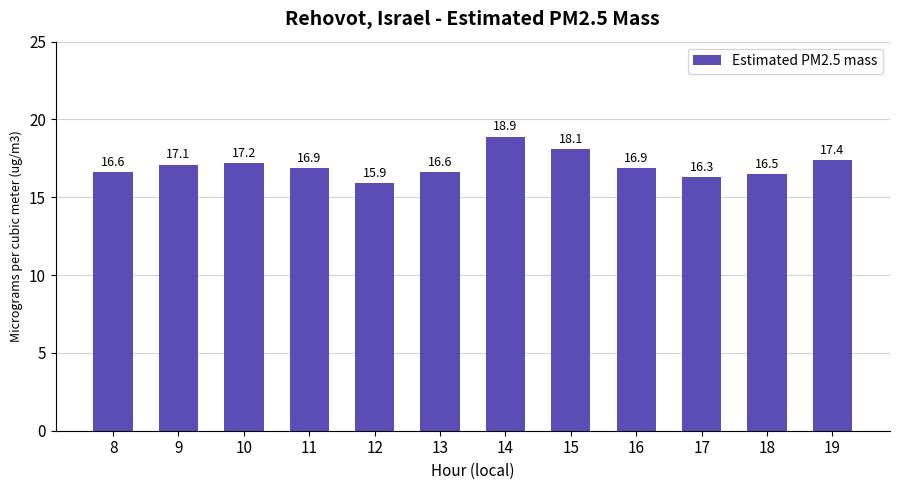

How many bars are there in total?

12